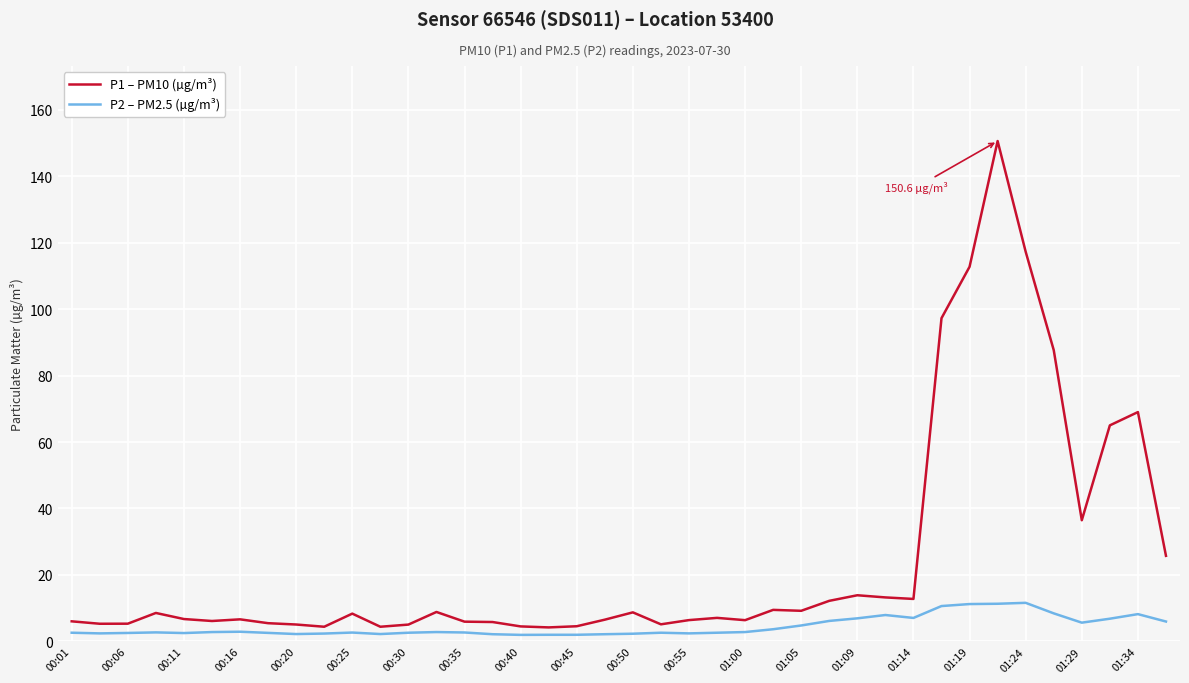

Rank the series by their maximum value, from highest to lowest.

P1 – PM10 (µg/m³), P2 – PM2.5 (µg/m³)